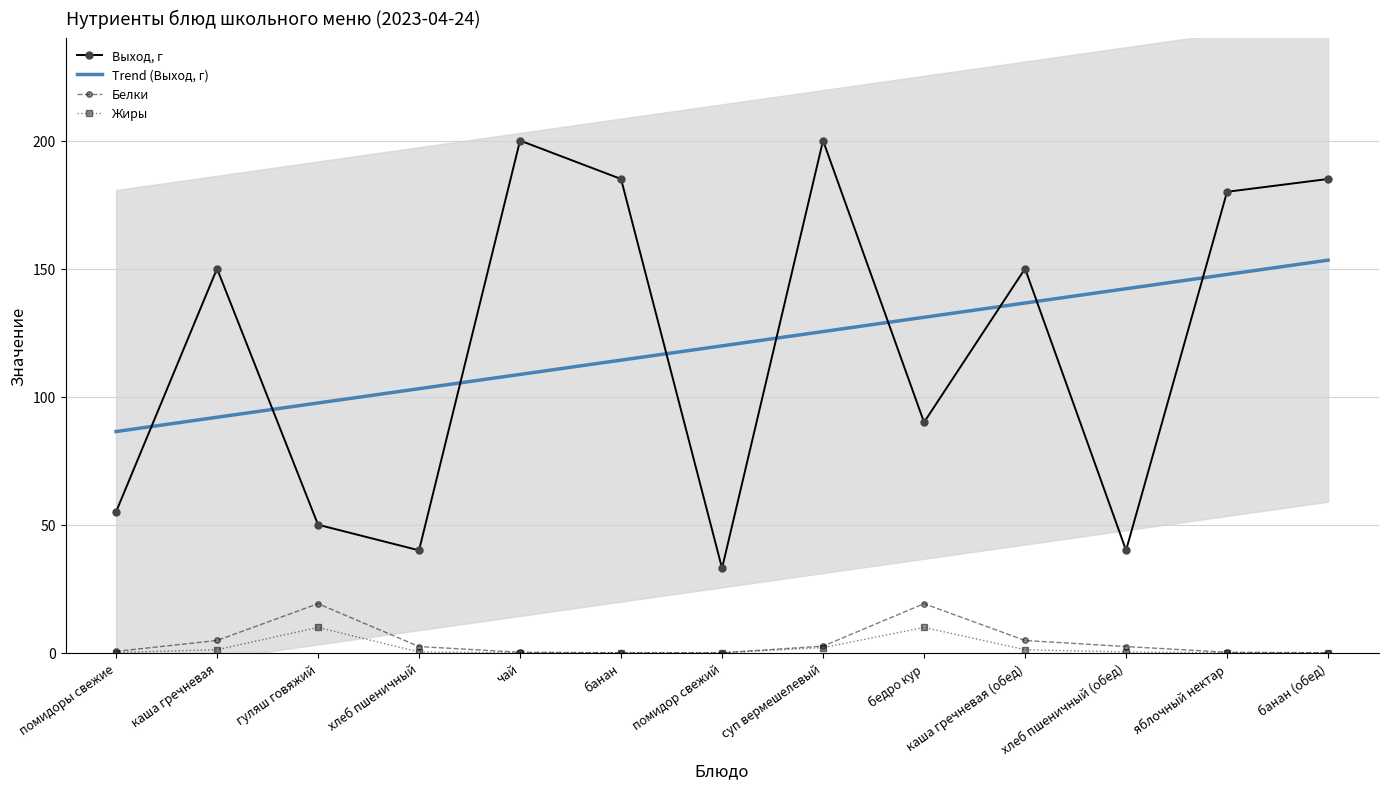

Which series has the widest spread of values?

Выход, г